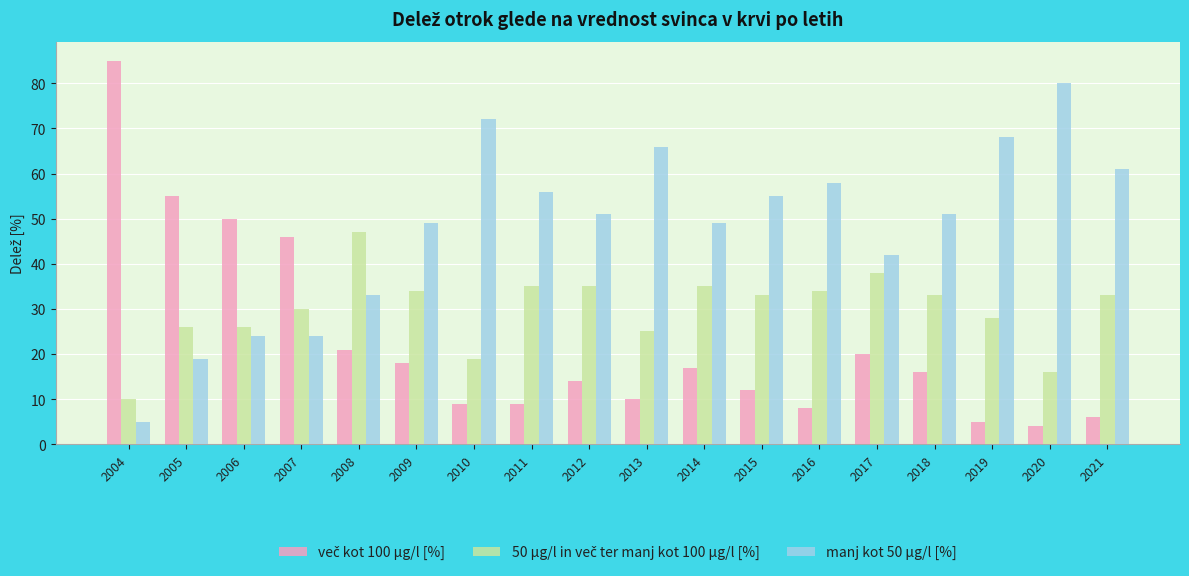

The manj kot 50 µg/l [%] series shows 51 at 2018. True or false?

True